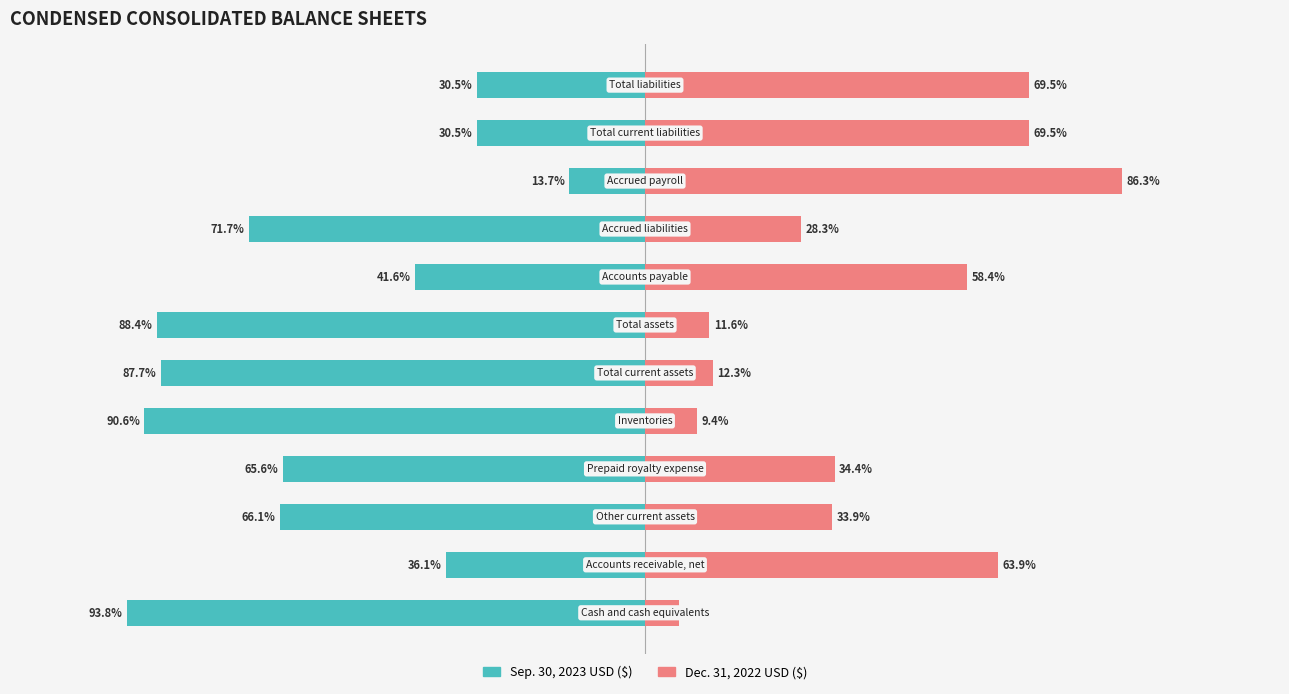

Between 5 and 10, which series saw the biggest shift?

Sep. 30, 2023 USD ($)